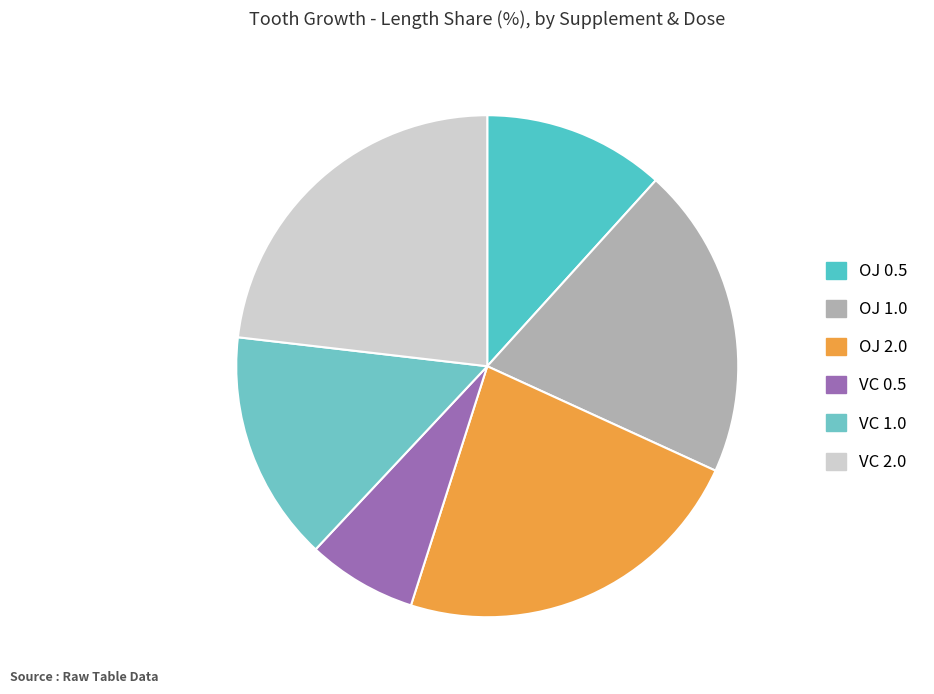

How many slices are in this pie chart?

6